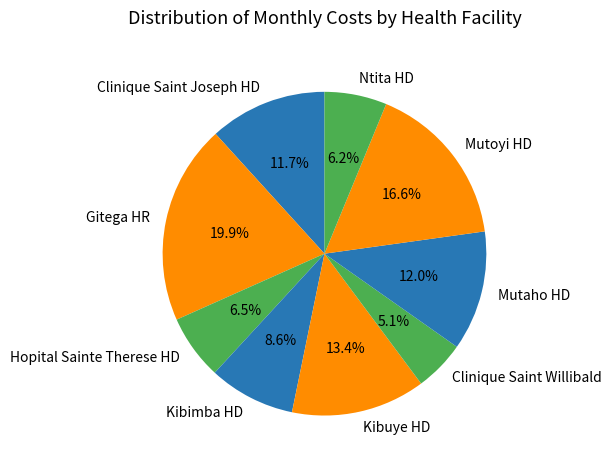

What percentage is NOT represented by Clinique Saint Willibald?

94.9%